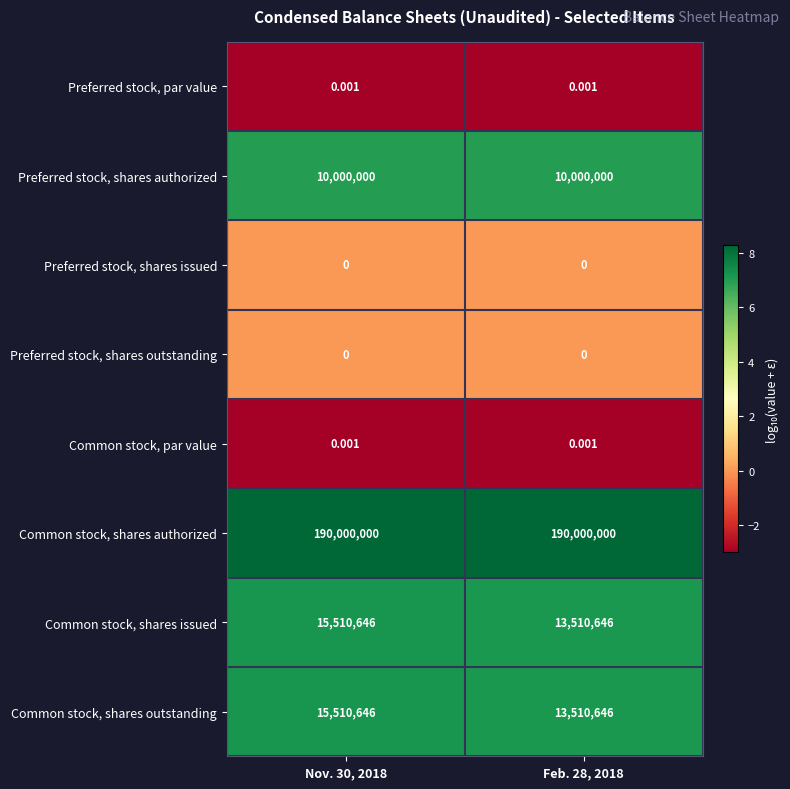

What is the difference between the highest and lowest values at Nov. 30, 2018?

190000000.0